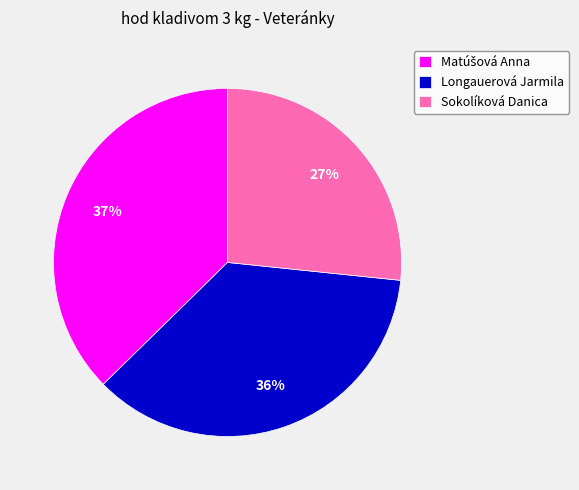

To the nearest percent, what is the combined percentage of Longauerová Jarmila and Sokolíková Danica?

63%